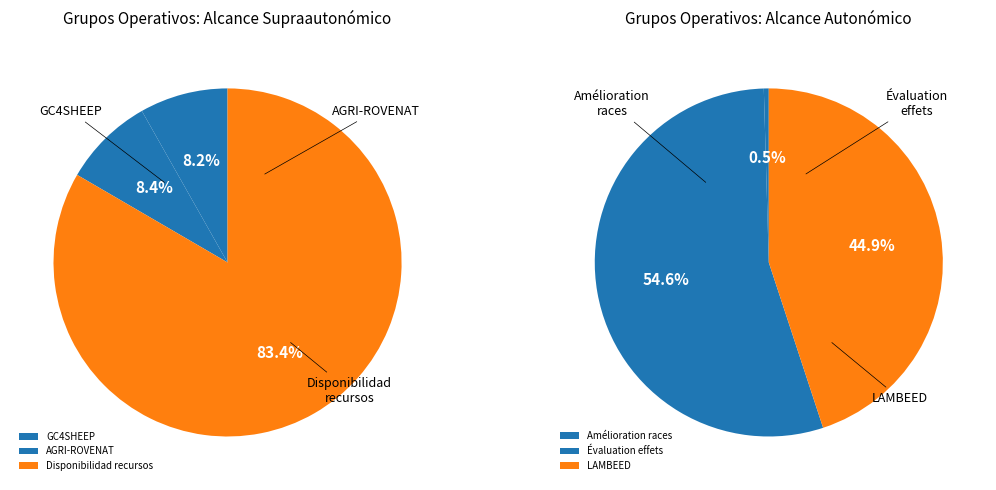

Which category accounts for the majority?

Disponibilité des ressources